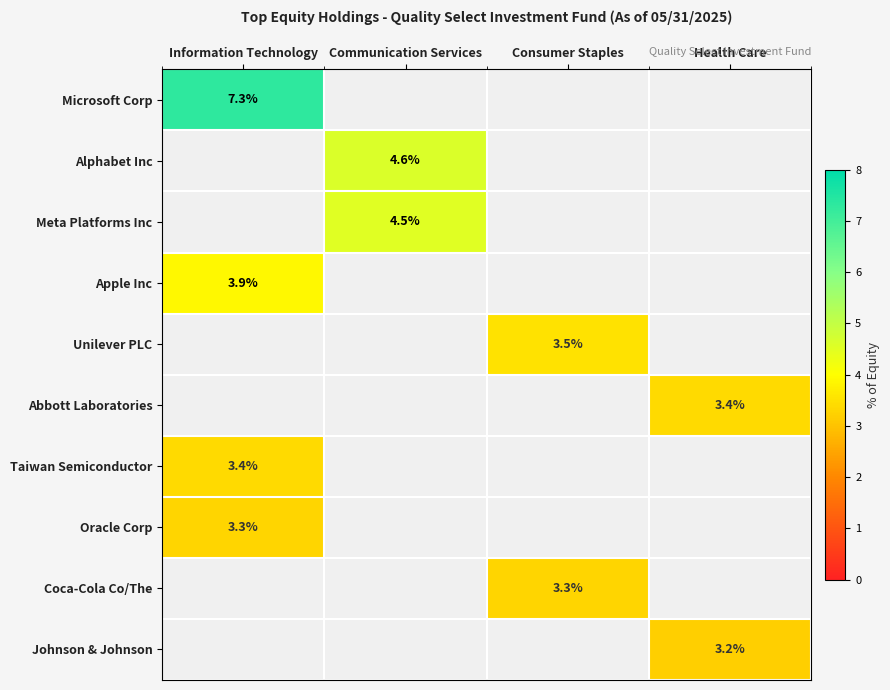

Is it true that Johnson & Johnson equals 3.2 at Health Care?

True